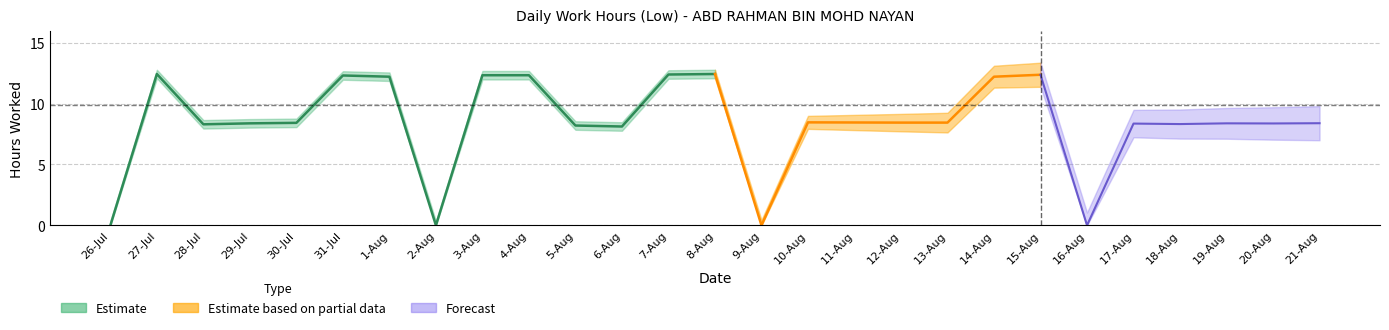

What is the sum of all values?

228.0